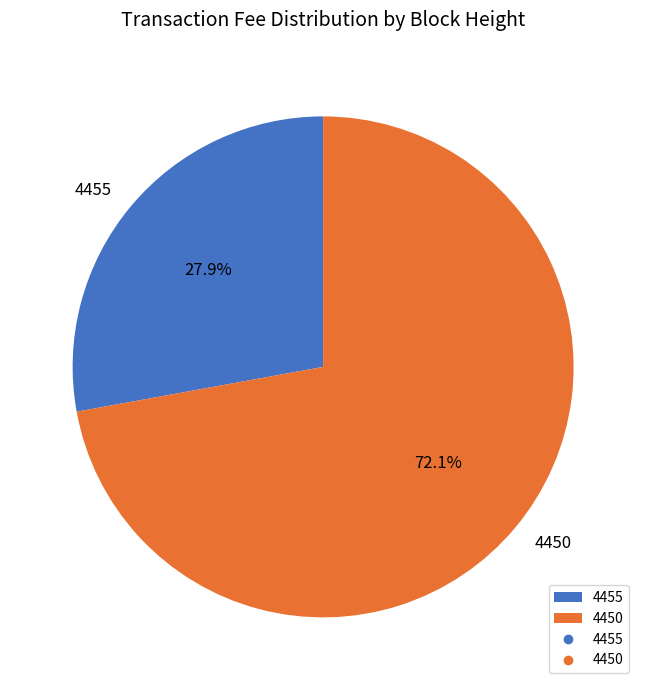

Do 4455 and 4450 together represent more than half of the pie?

Yes